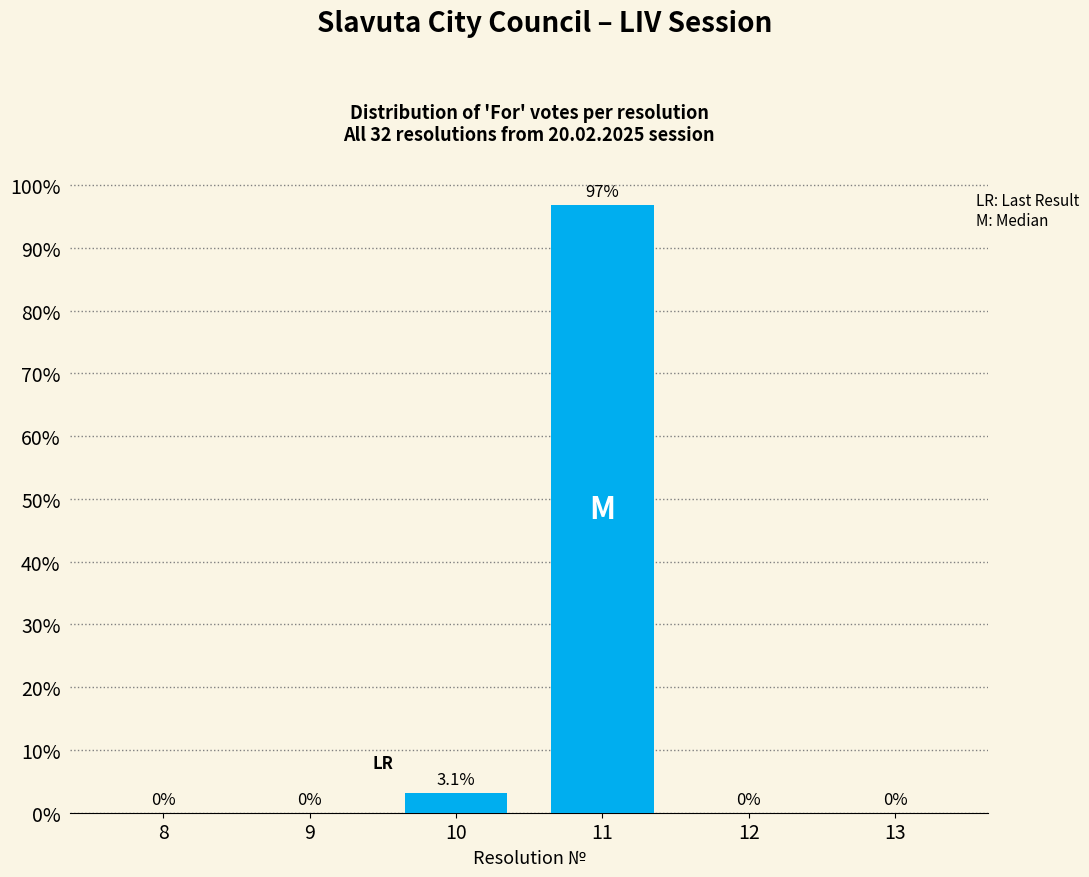

Reading left to right, extract all data points from this chart.

8=0.0	9=0.0	10=3.1	11=96.9	12=0.0	13=0.0